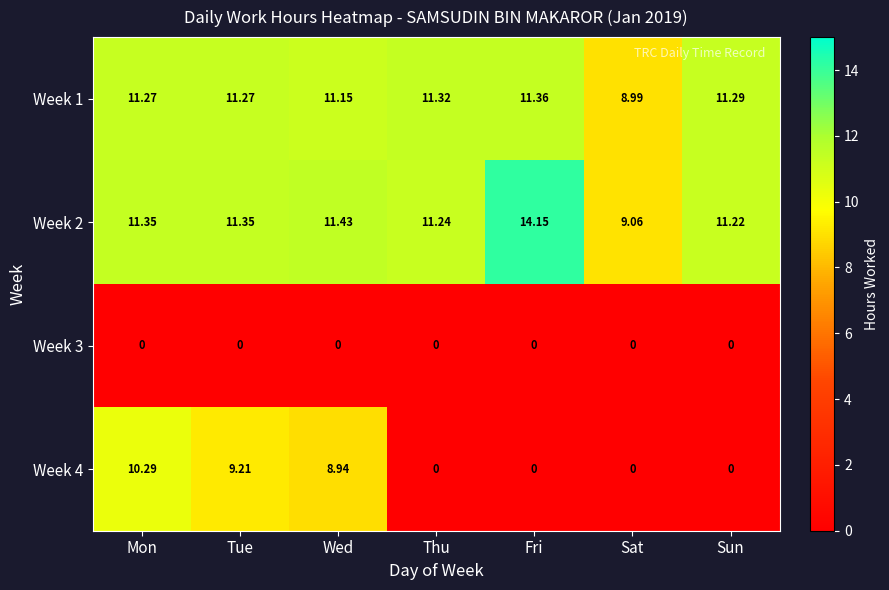

Is the value of Week 4 at Sun greater than the value of Week 1 at Thu?

No